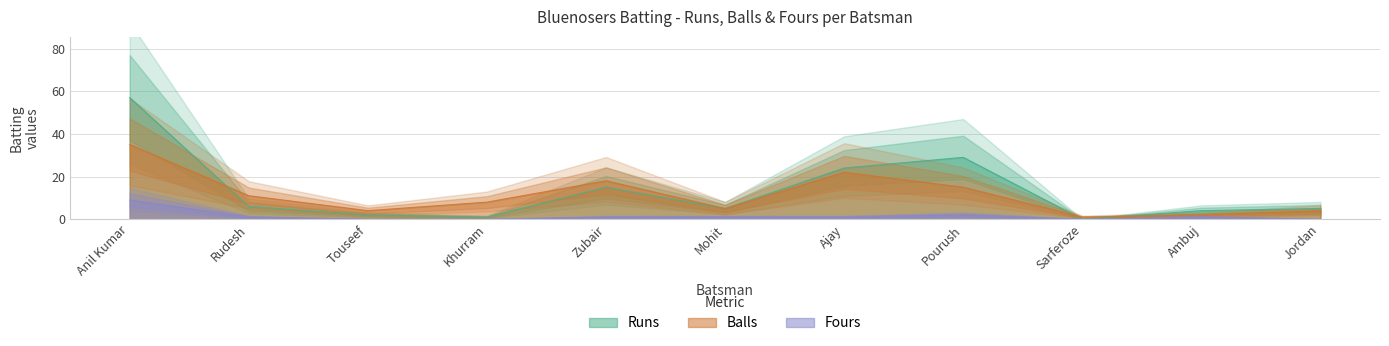

Where is the first local maximum for Balls?

Zubair